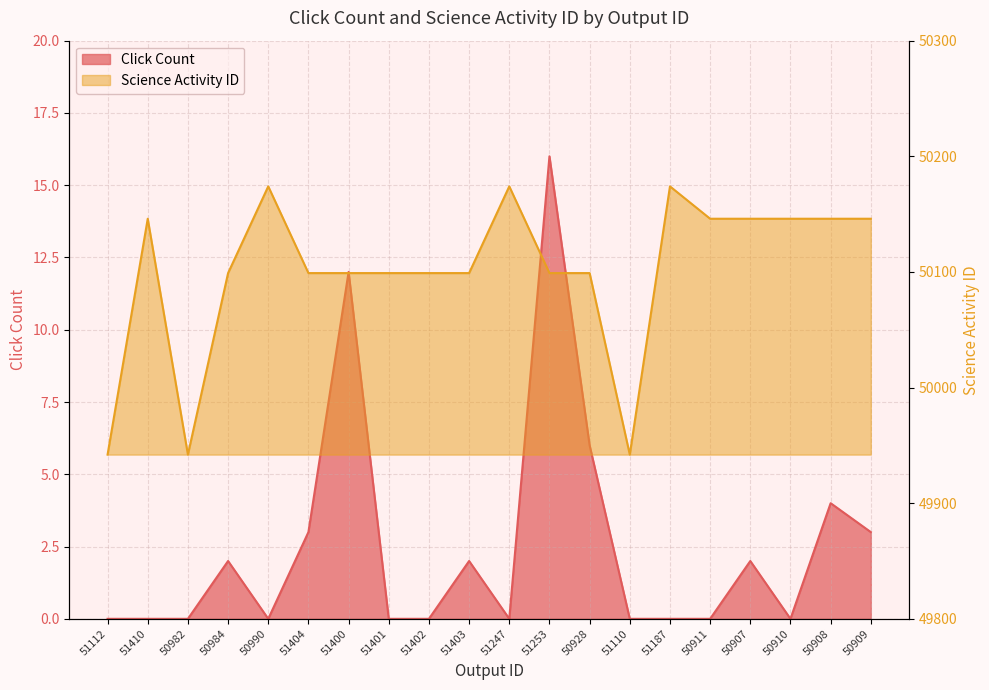

How many values in the Science Activity ID series exceed 50099?

9